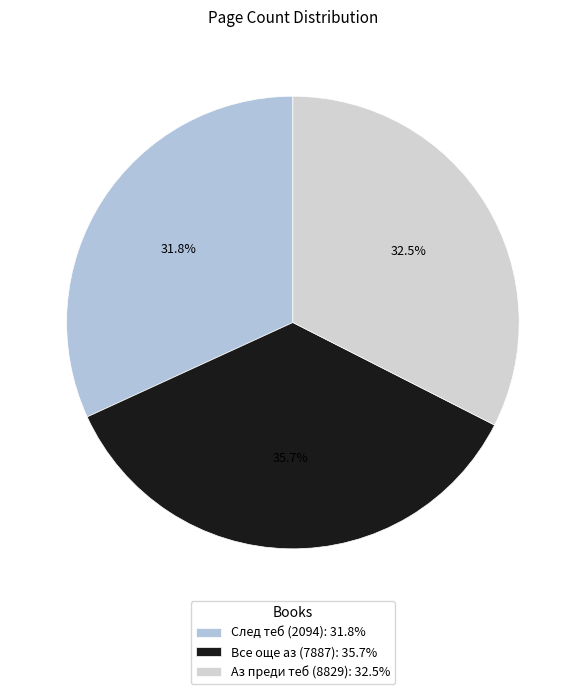

Which category has the smallest portion of the pie?

След теб (2094)